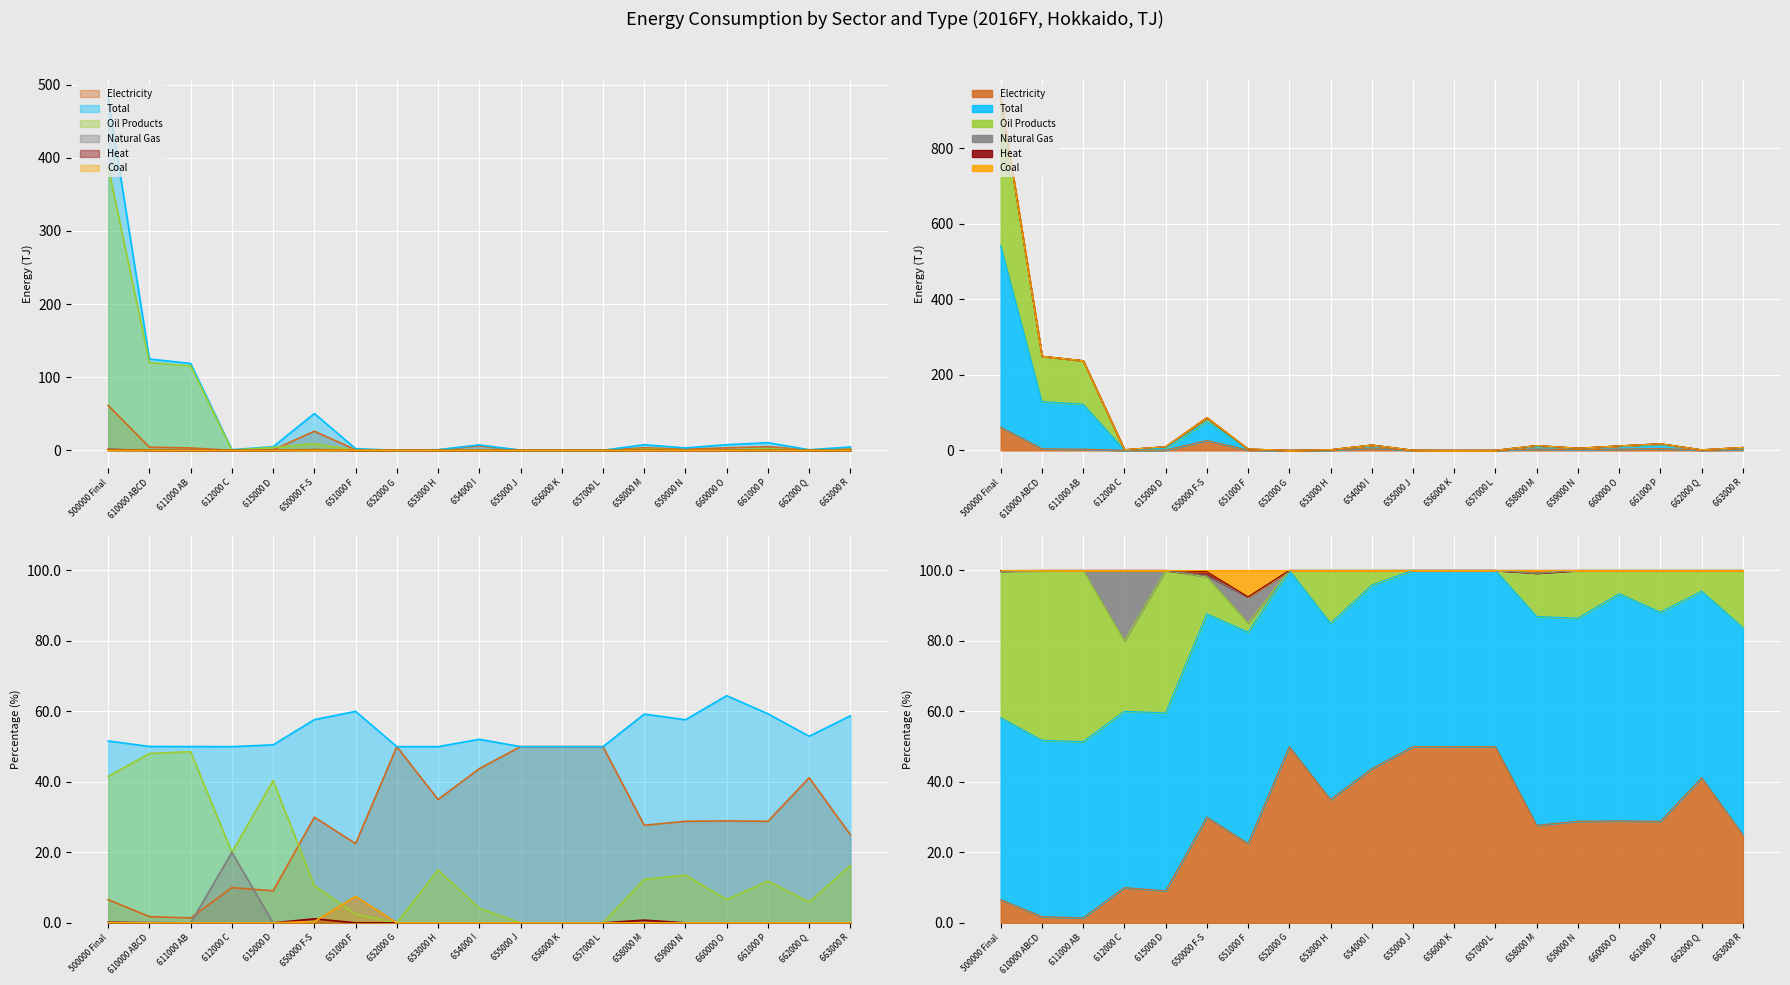

What is the difference between the maximum and minimum values in the Heat series?

1.4